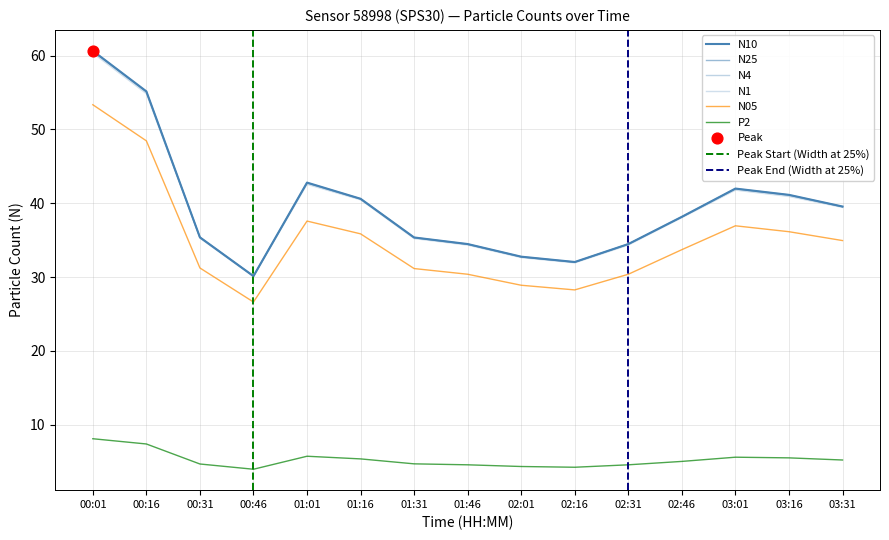

At which category is the sum across all series the highest?

00:01